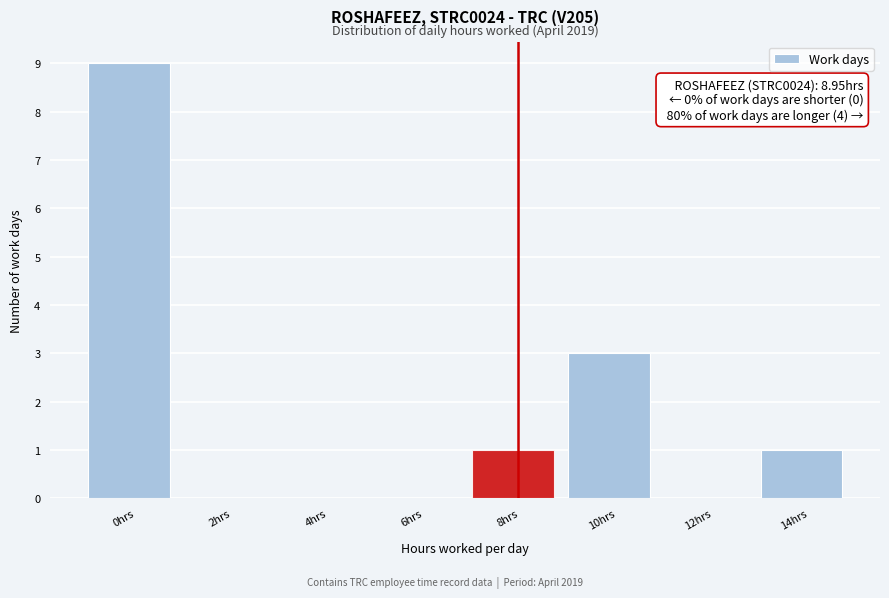

Reading left to right, list all the values displayed in this chart.

0hrs=9	2hrs=0	4hrs=0	6hrs=0	8hrs=1	10hrs=3	12hrs=0	14hrs=1